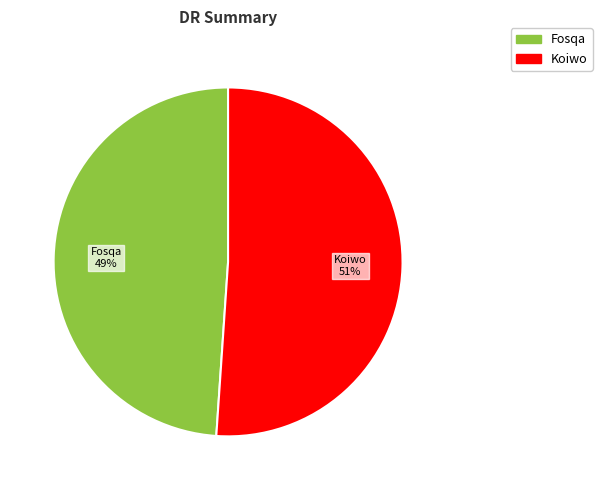

Approximately how many times larger is the value at Koiwo compared to Fosqa?

1.0